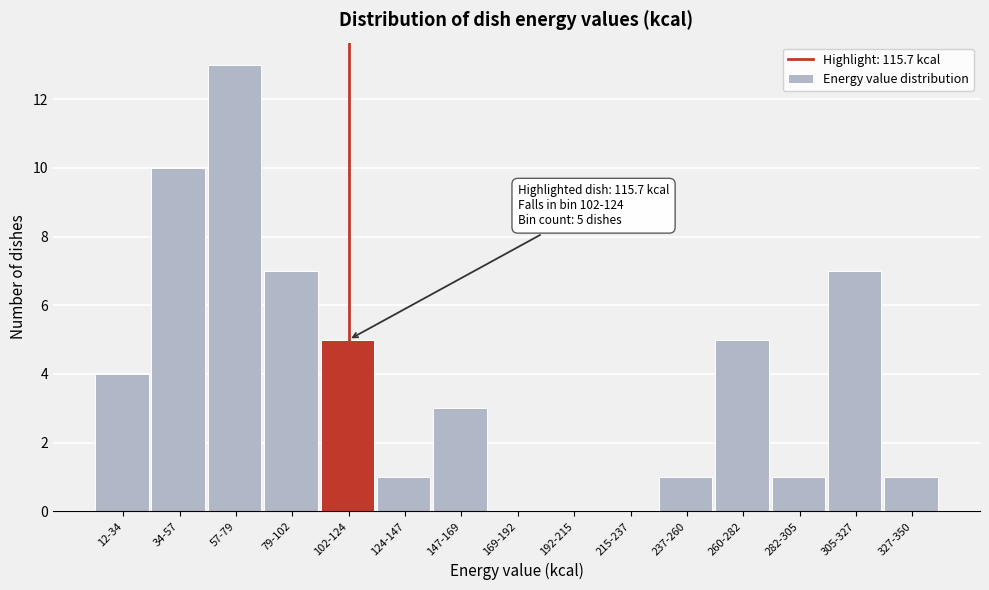

Reading left to right, extract all data points from this chart.

12-34=4	34-57=10	57-79=13	79-102=7	102-124=5	124-147=1	147-169=3	169-192=0	192-215=0	215-237=0	237-260=1	260-282=5	282-305=1	305-327=7	327-350=1